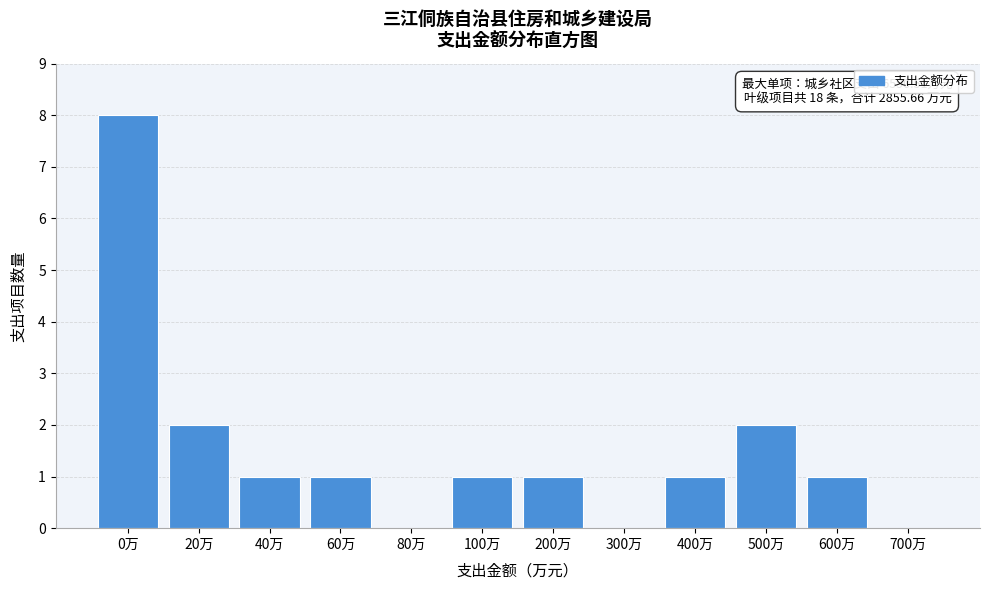

Reading left to right, list all the values displayed in this chart.

0万=8	20万=2	40万=1	60万=1	80万=0	100万=1	200万=1	300万=0	400万=1	500万=2	600万=1	700万=0